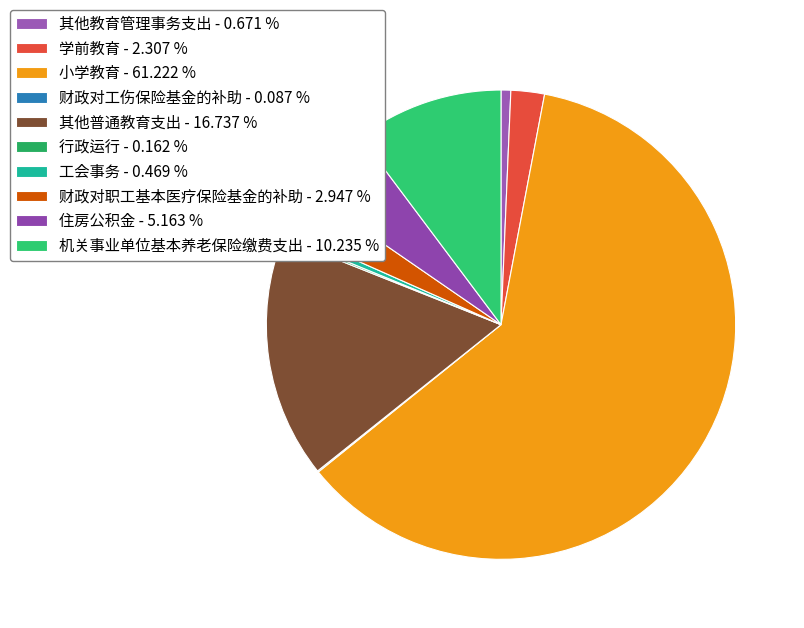

Combined, what portion of the pie is 其他普通教育支出 and 财政对工伤保险基金的补助?

16.8%